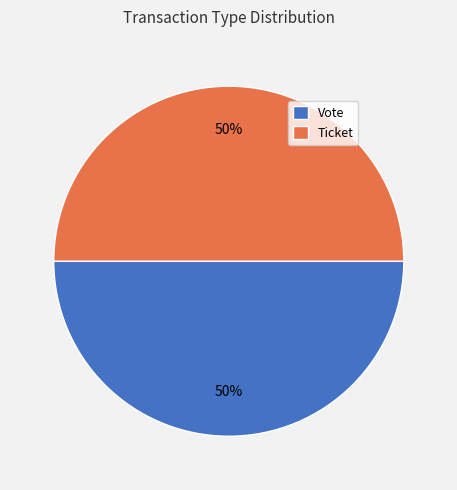

True or false: Vote accounts for 38% of the total.

False